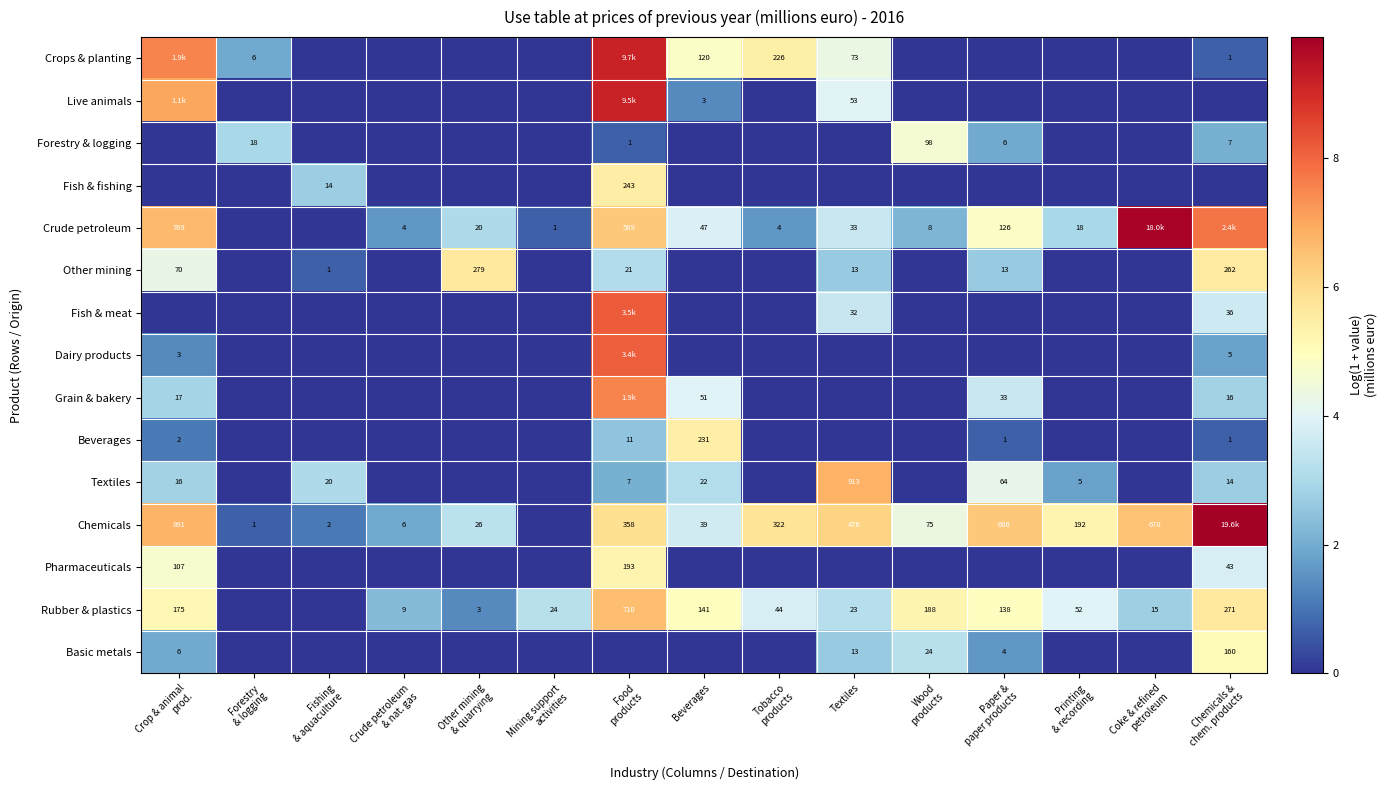

The Grain & bakery series shows 0.0 at Printing & recording. True or false?

True